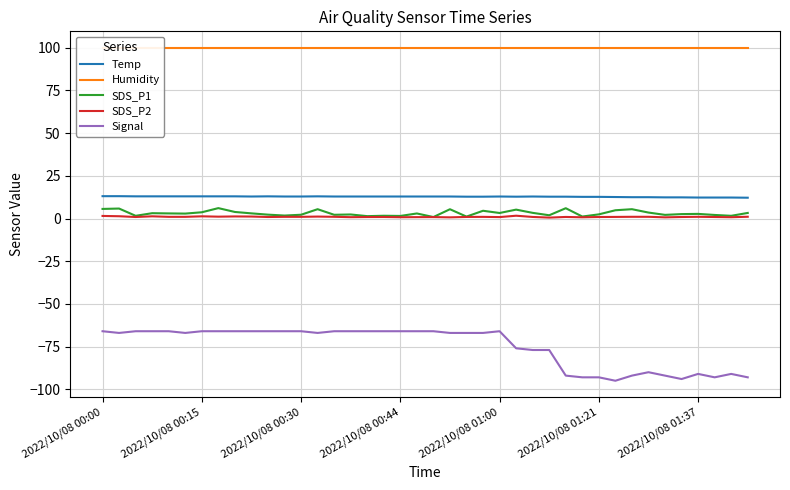

Rank the series at 37 from lowest to highest value.

Signal, SDS_P2, SDS_P1, Temp, Humidity